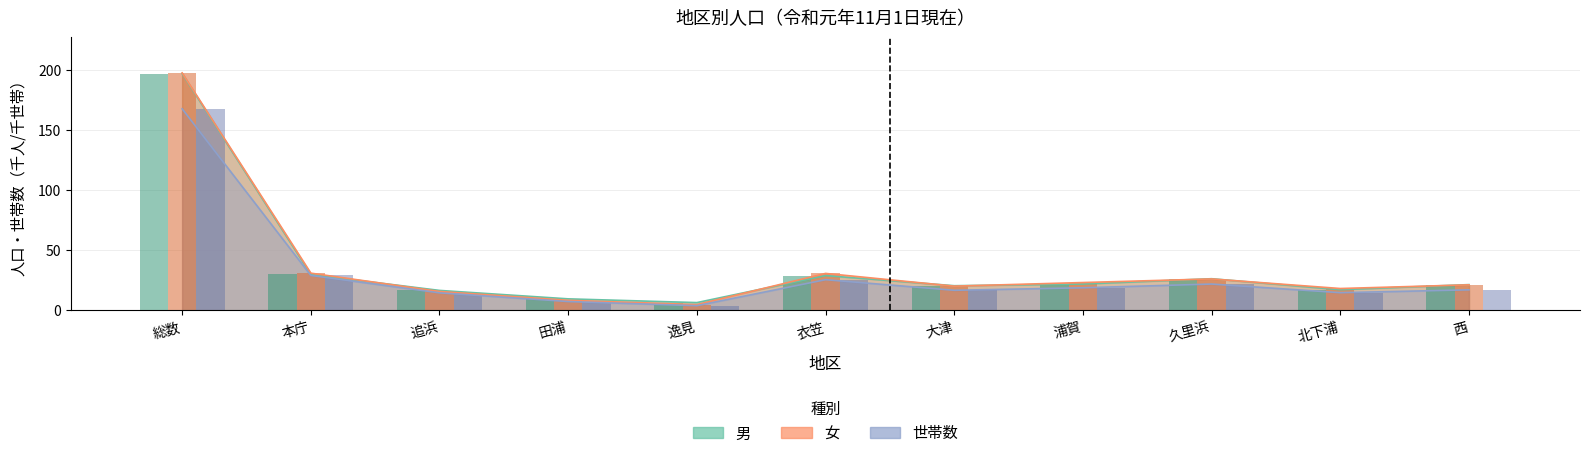

At which label does 世帯数 reach its peak?

総数